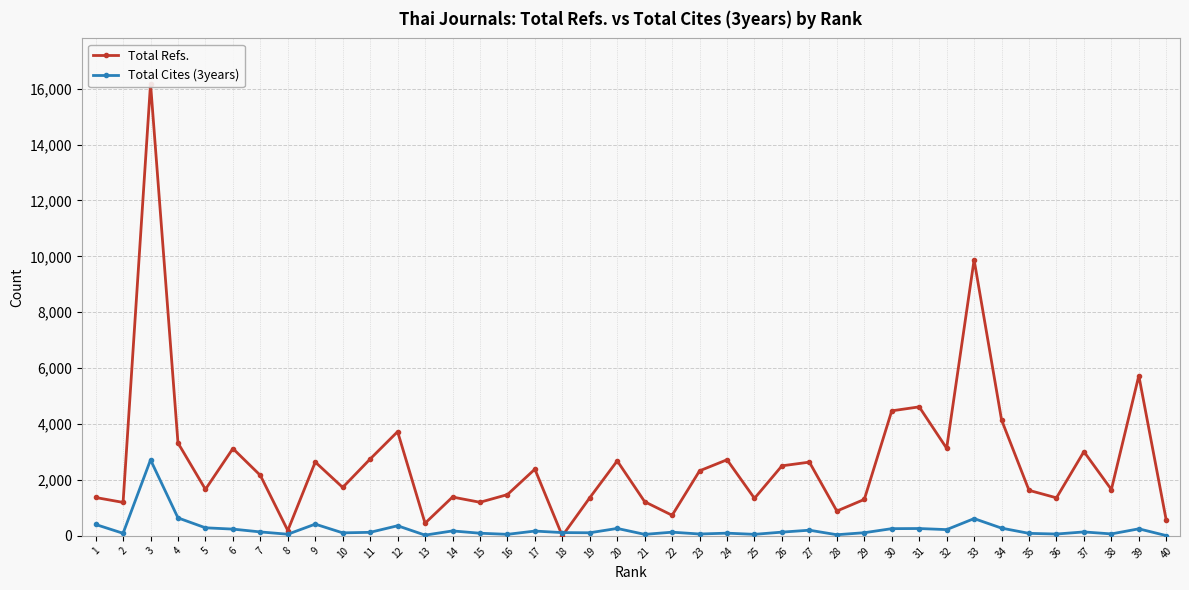

At which label does Total Cites (3years) reach its minimum?

40